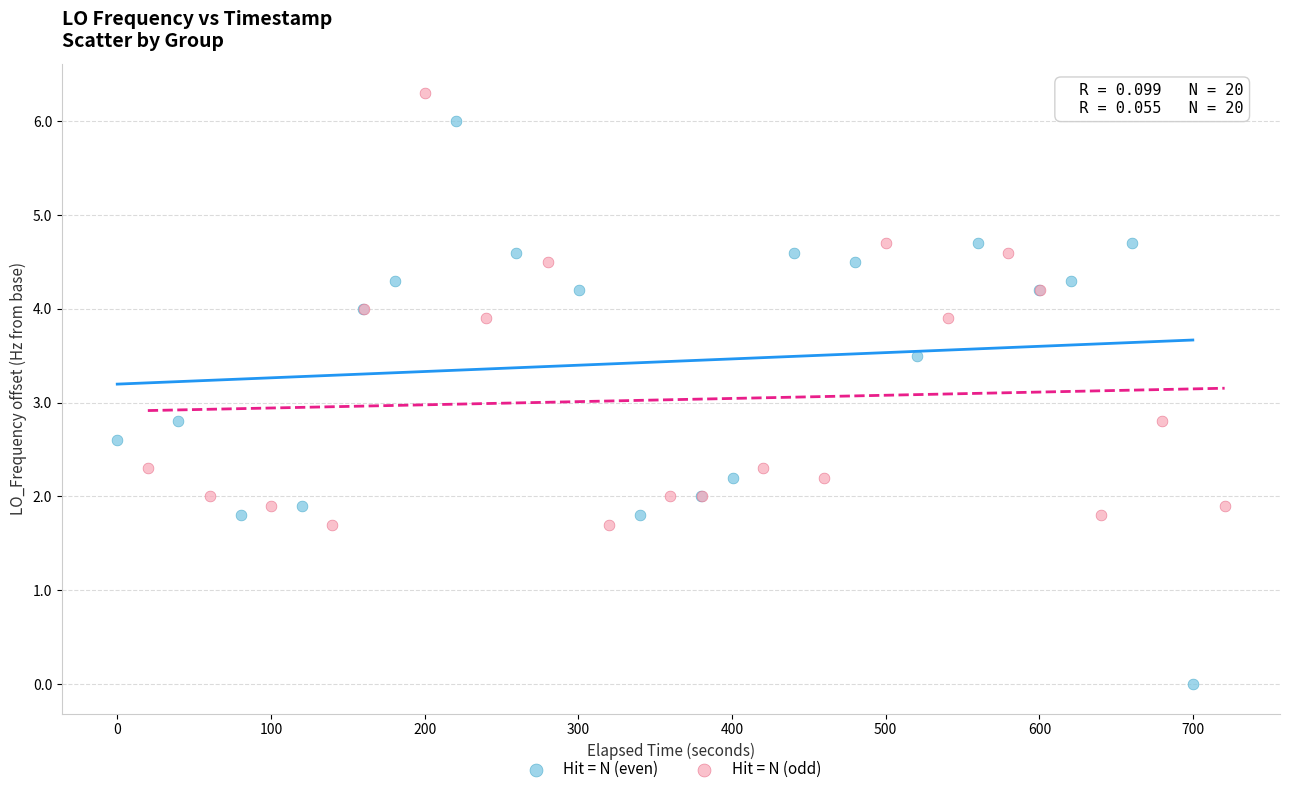

Which series reaches the minimum Y coordinate?

Hit = N (even)